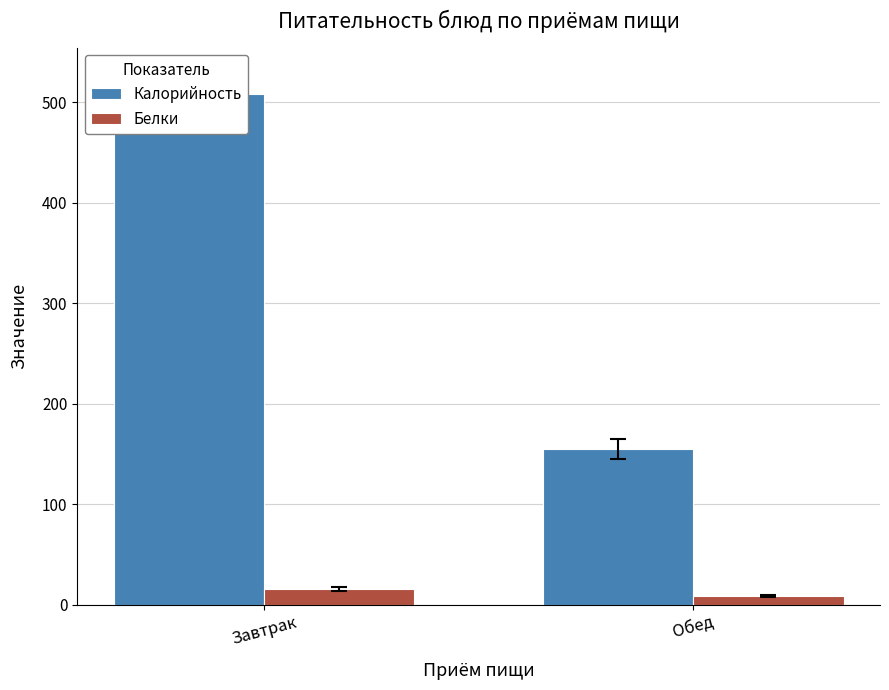

What is the maximum value for Калорийность?

508